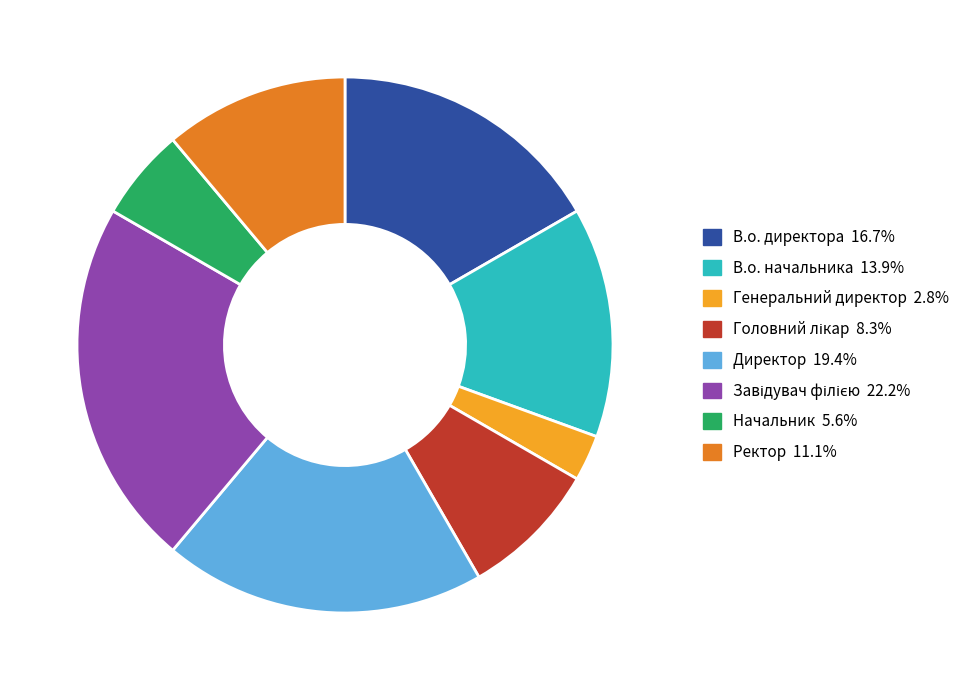

True or false: Ректор accounts for 11% of the total.

True